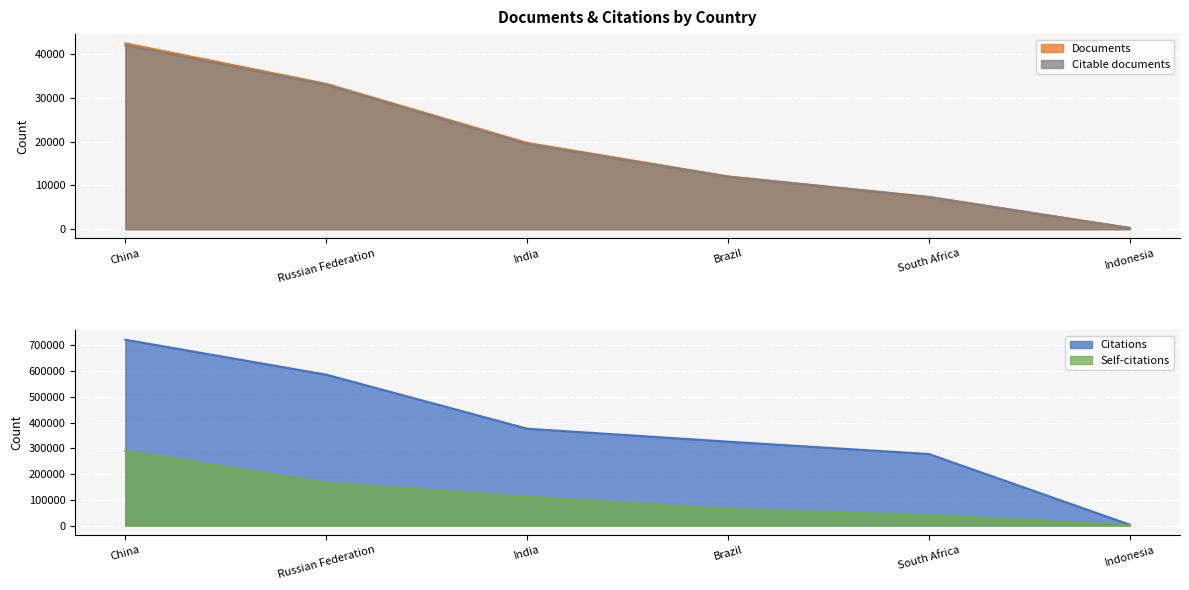

The Documents series shows 4064 at India. True or false?

False